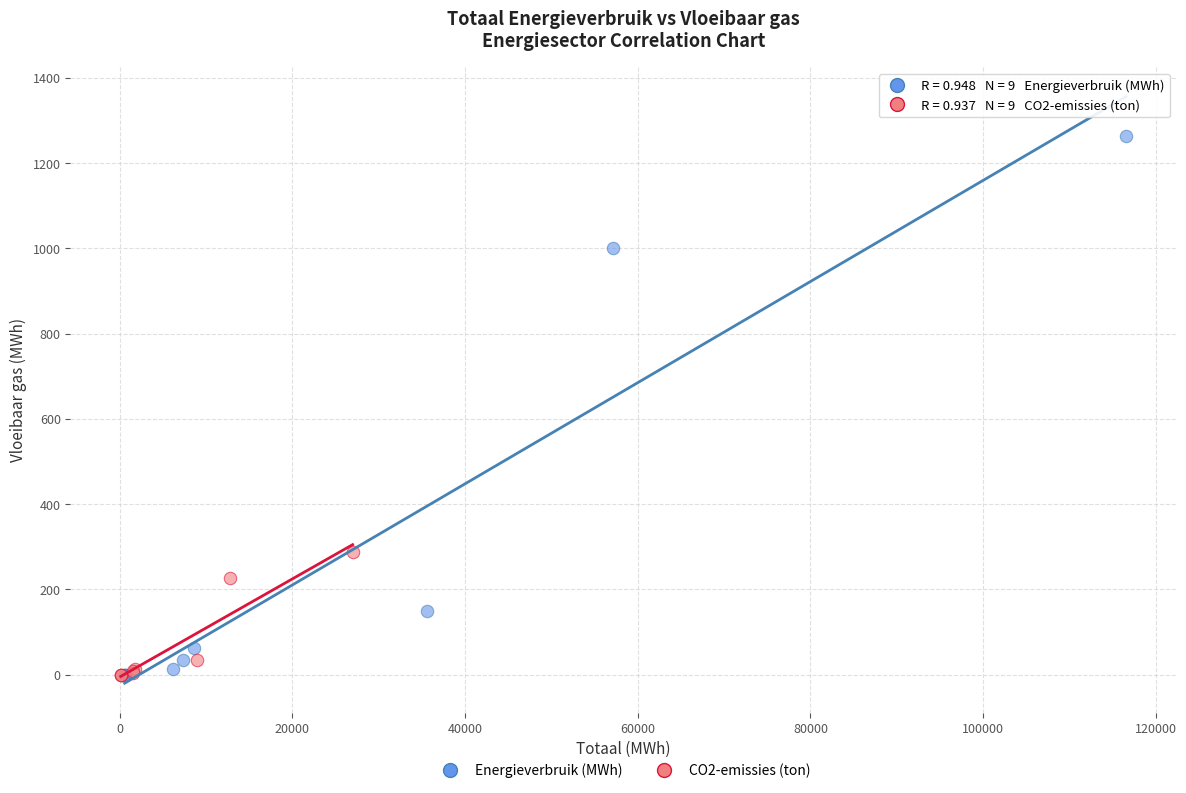

What are all the series names shown in the legend?

Energieverbruik (MWh), CO2-emissies (ton)